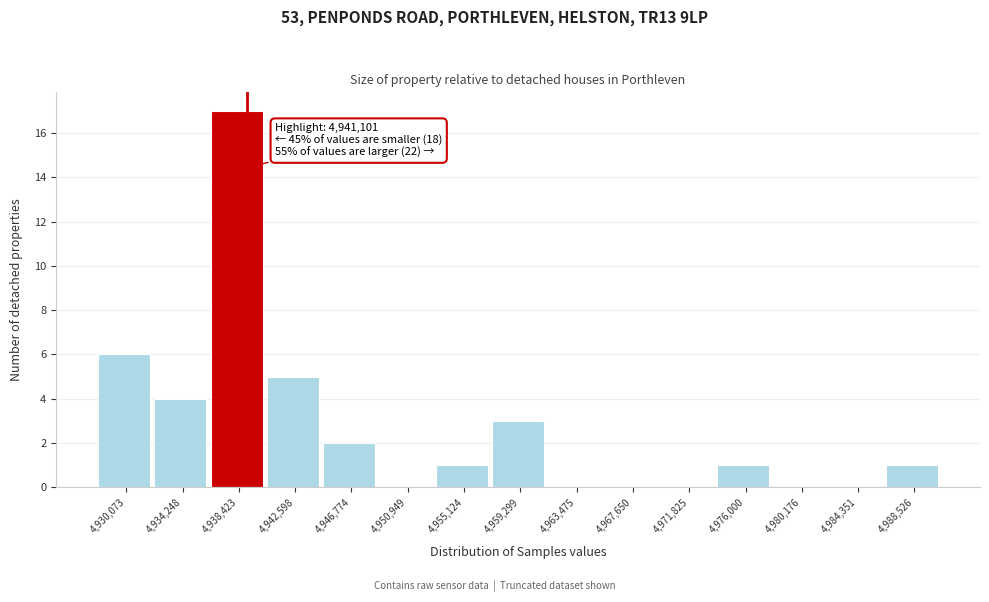

Reading left to right, transcribe all the data shown in this chart.

4,930,073=6	4,934,248=4	4,938,423=17	4,942,598=5	4,946,774=2	4,950,949=0	4,955,124=1	4,959,299=3	4,963,475=0	4,967,650=0	4,971,825=0	4,976,000=1	4,980,176=0	4,984,351=0	4,988,526=1